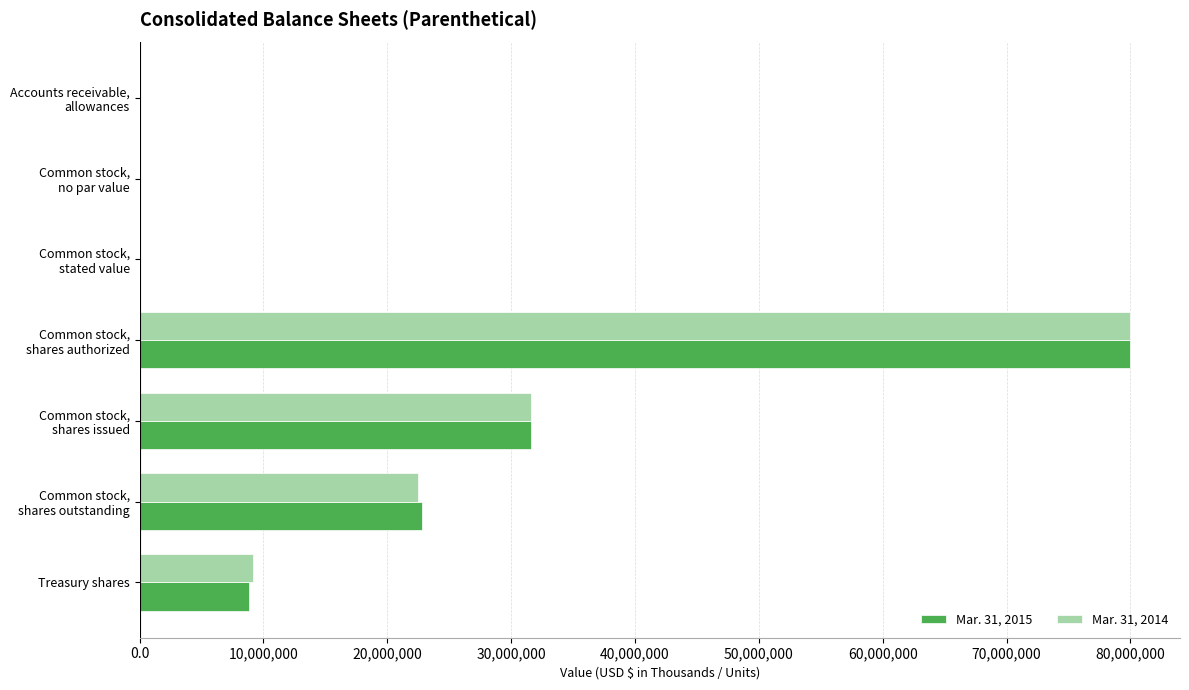

The value of Mar. 31, 2015 at Treasury shares is 8817477.0. True or false?

True